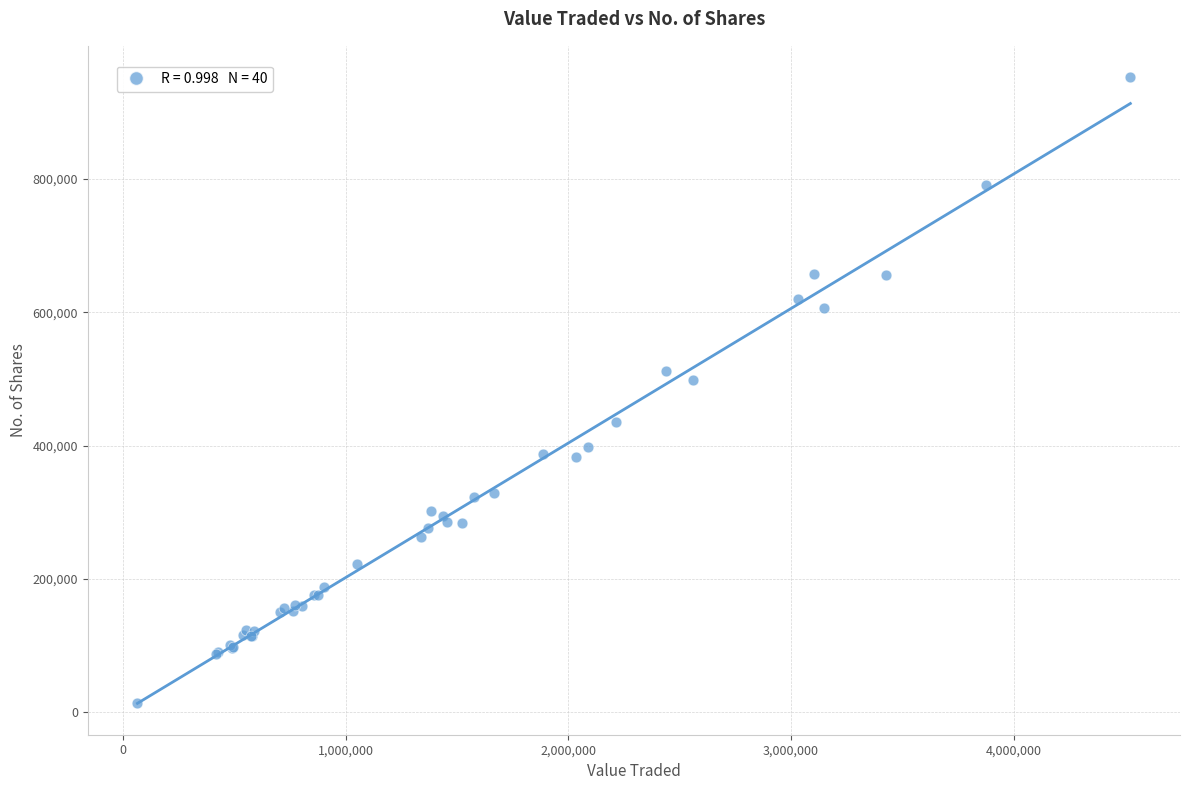

What Y value in the scatter plot is closest to 482942?

498181